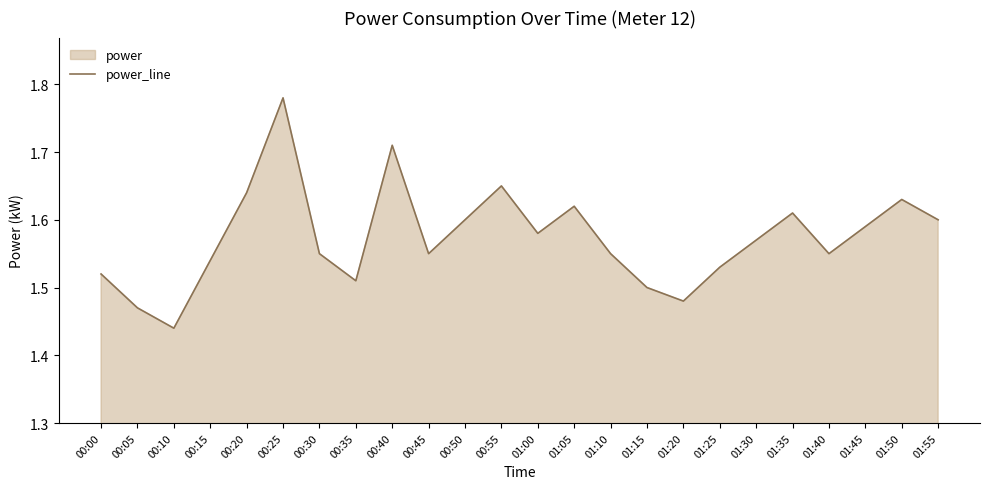

How many interior local peaks (higher than both neighbors) does the data have?

6